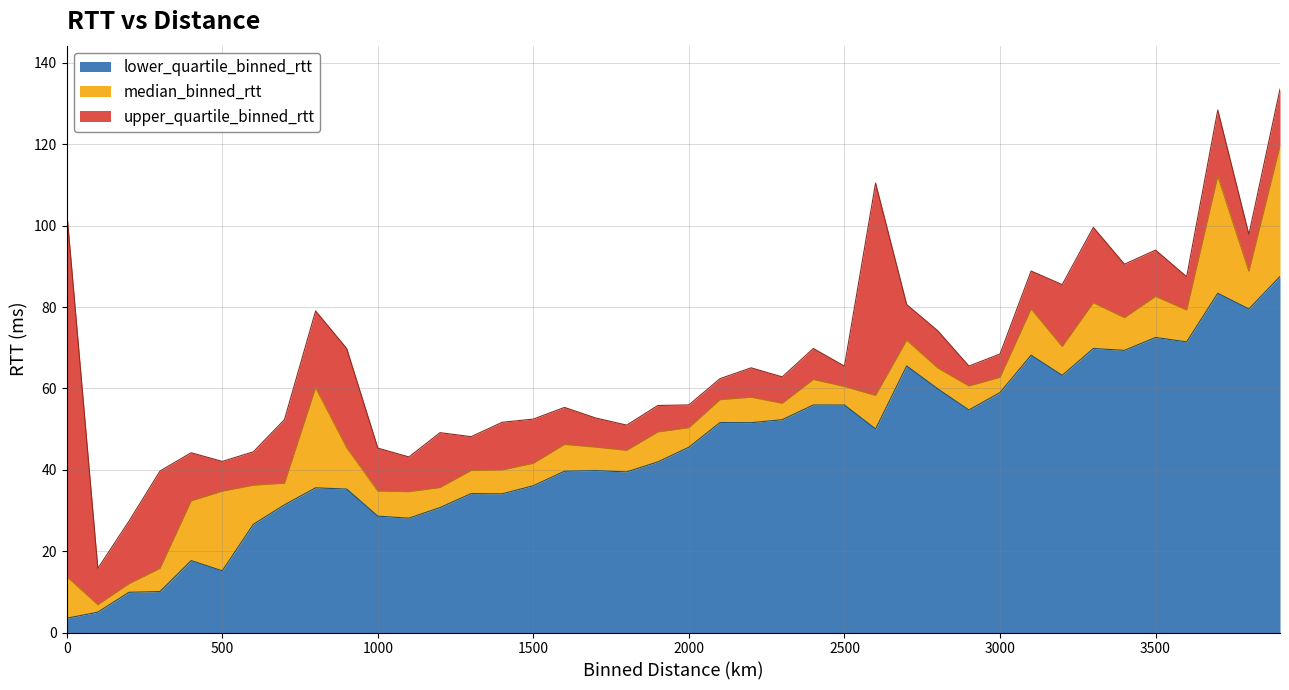

True or false: upper_quartile_binned_rtt and lower_quartile_binned_rtt intersect in this chart.

False